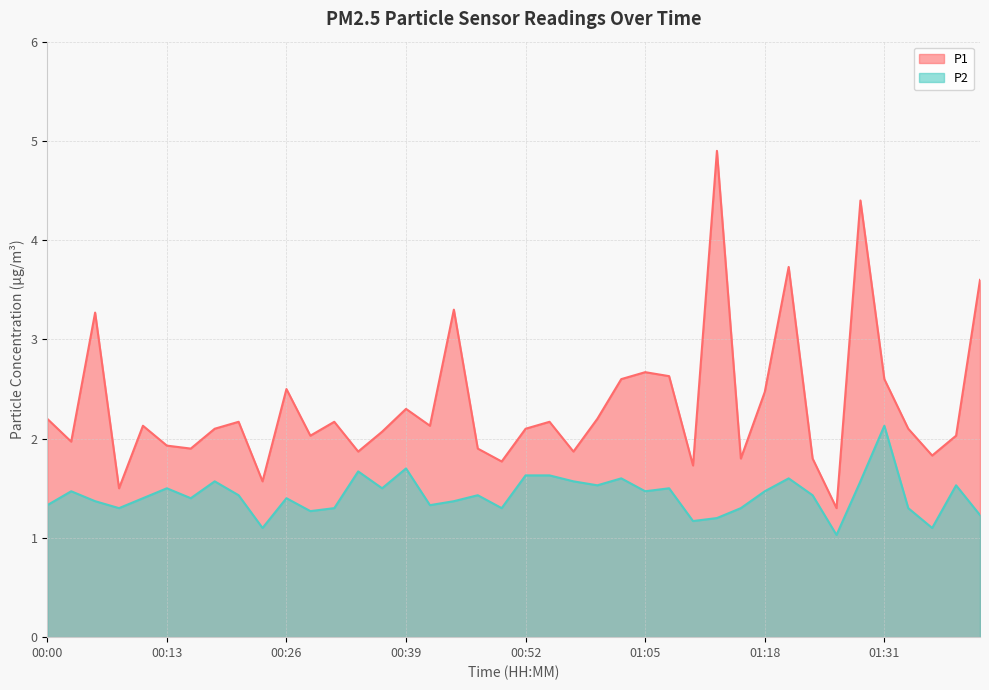

What is the difference between the maximum and second lowest values in the P2 series?

1.0